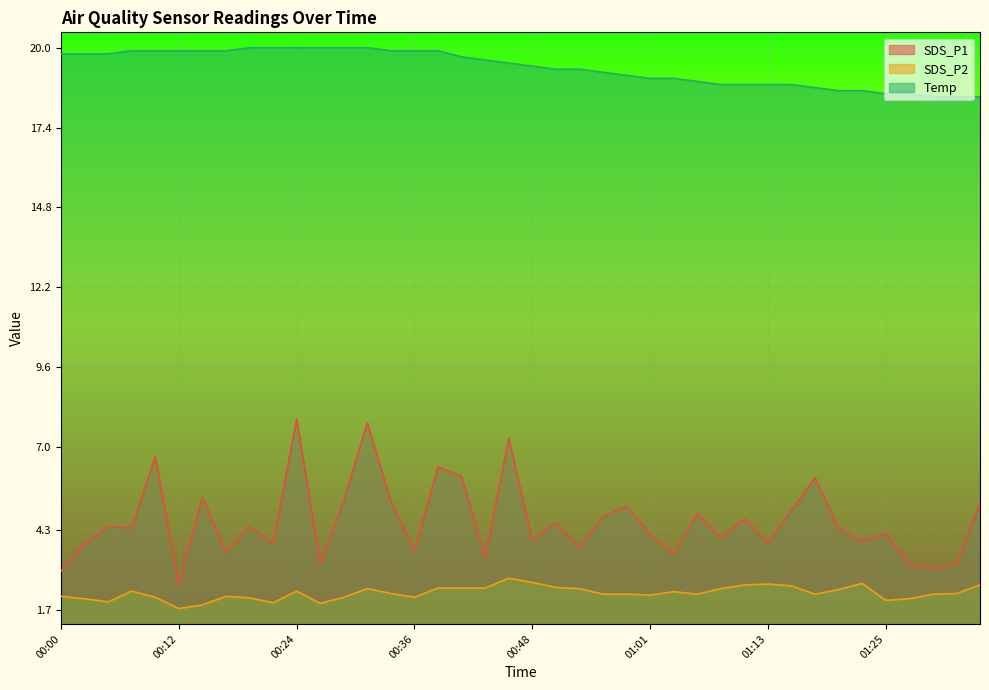

What is the value of the SDS_P2 point at the 11th from the left?

2.3